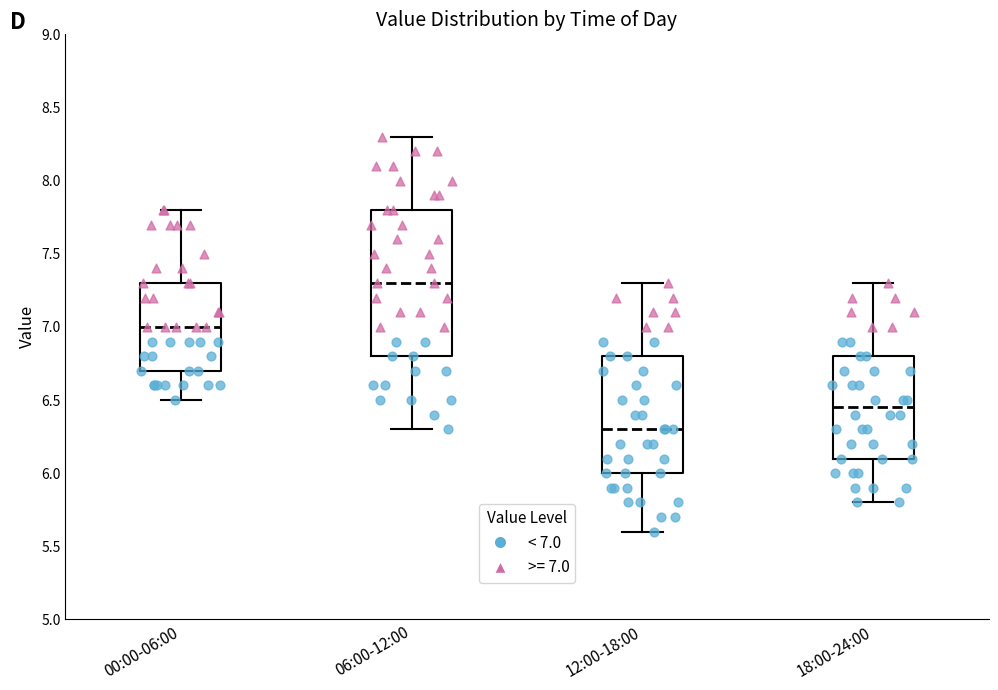

Reading left to right, transcribe this box plot: for each box, give where its median line is, the range the box spans, and where its two whiskers end, as read against the y-axis. The values are not printed on the chart, so give them approximately, as read against the axis.

00:00-06:00: median 7.00, box 6.70 to 7.30, whiskers 6.50 to 7.80
06:00-12:00: median 7.30, box 6.80 to 7.80, whiskers 6.30 to 8.30
12:00-18:00: median 6.30, box 6.00 to 6.80, whiskers 5.60 to 7.30
18:00-24:00: median 6.45, box 6.10 to 6.80, whiskers 5.80 to 7.30